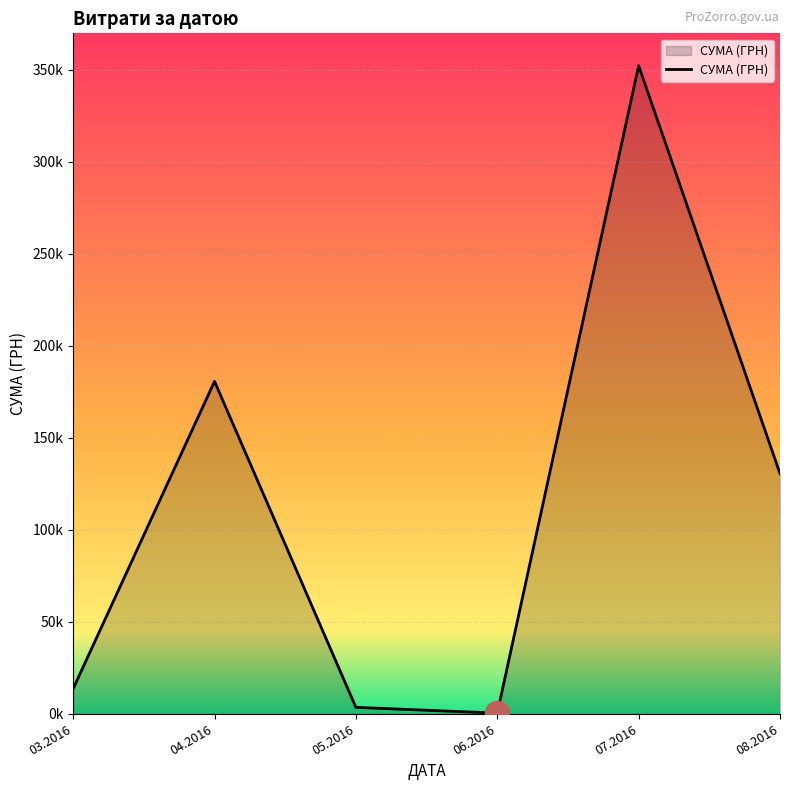

Approximately how many times larger is the value at 07.2016 compared to 06.2016?

978.4